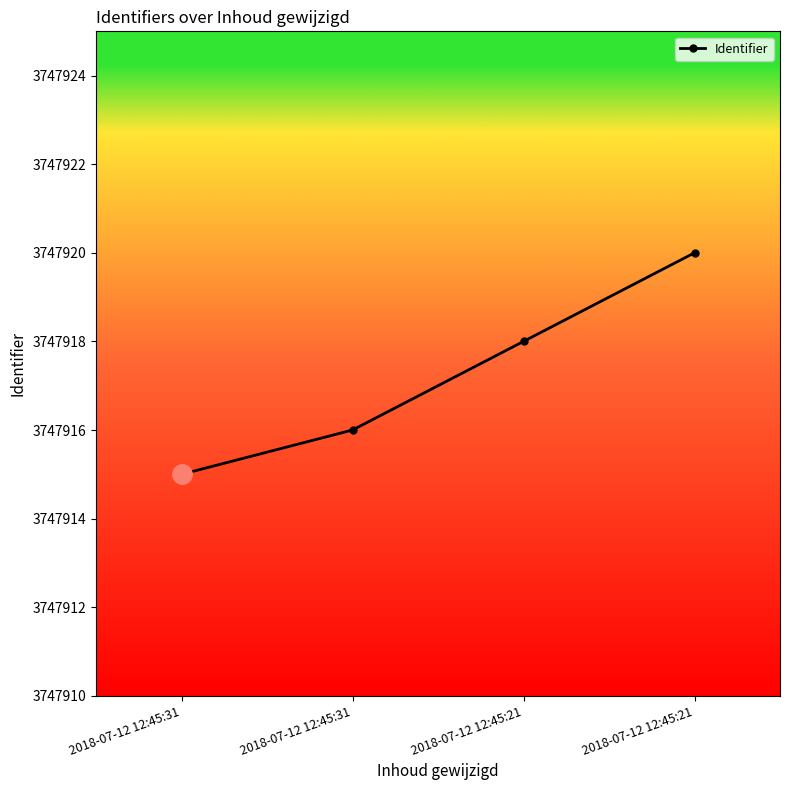

What is the difference between the maximum and minimum values?

5